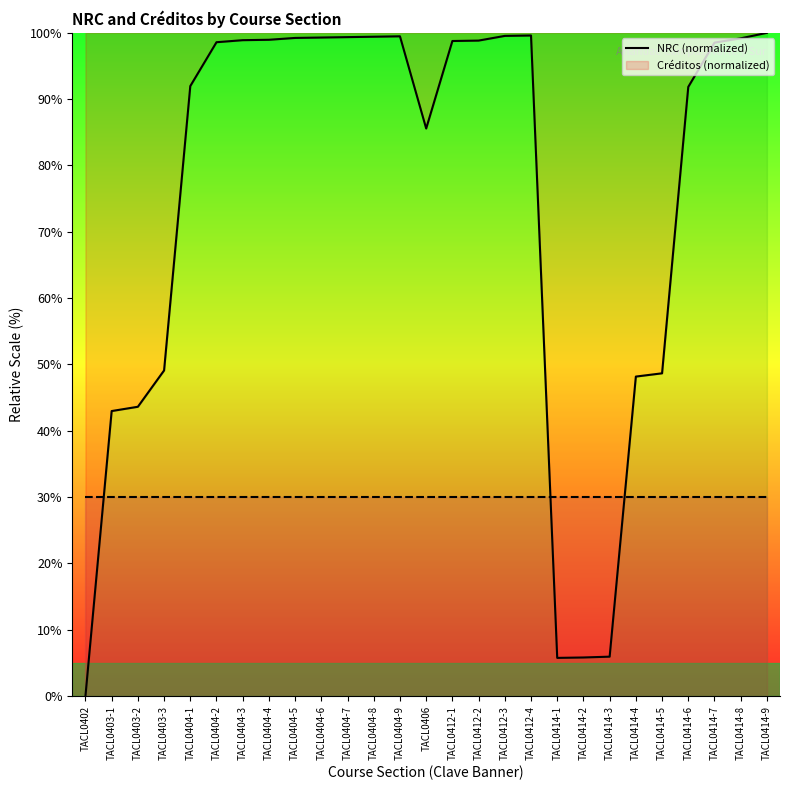

What is the sum of all Créditos (normalized) values?

810.0